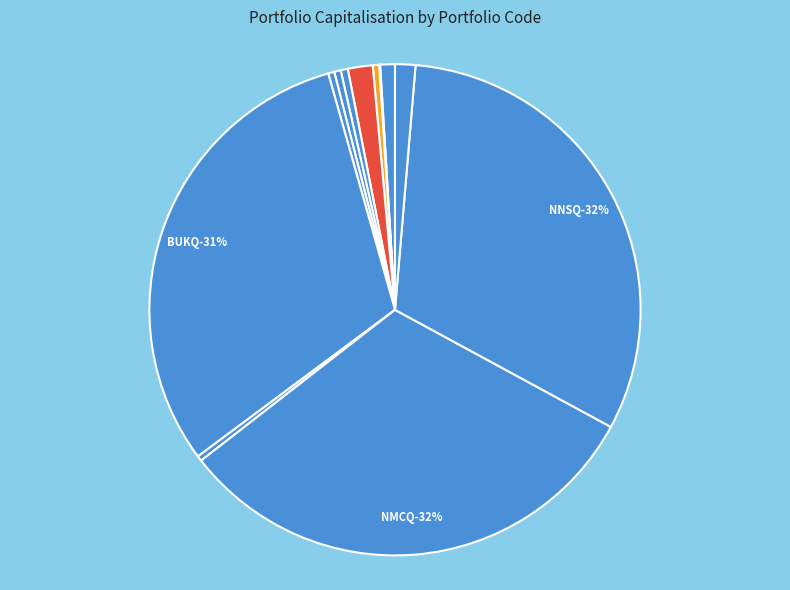

How many segments does this pie chart have?

12